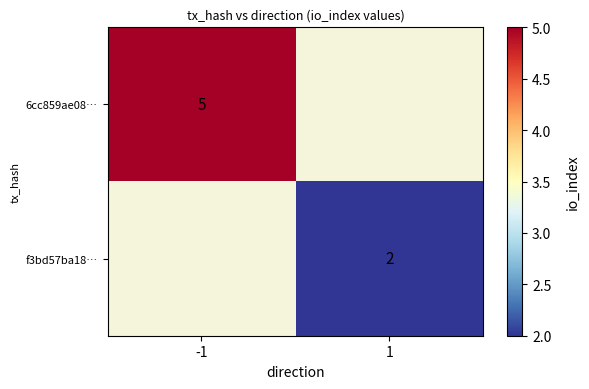

True or false: f3bd57ba18… has a value of 2 at 1.

True